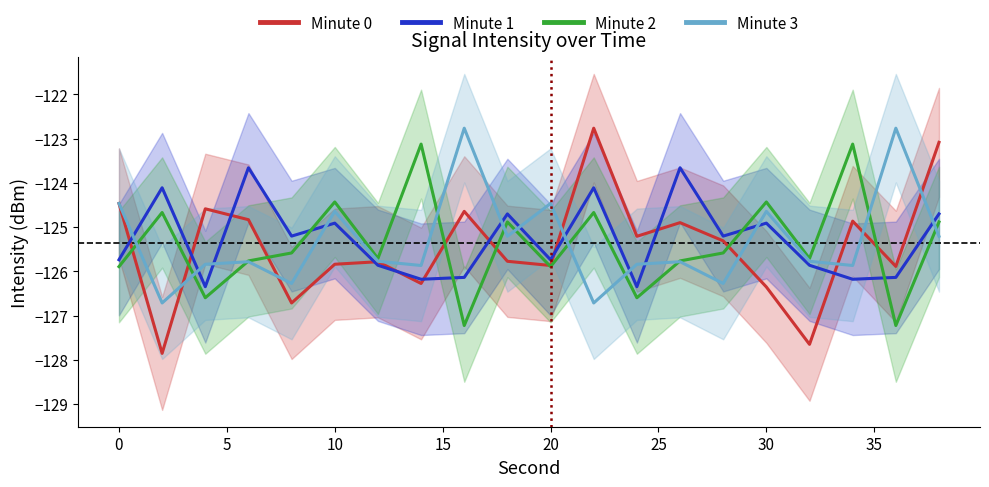

After their last crossing, which series has the higher values: Minute 1 or Minute 3?

Minute 1